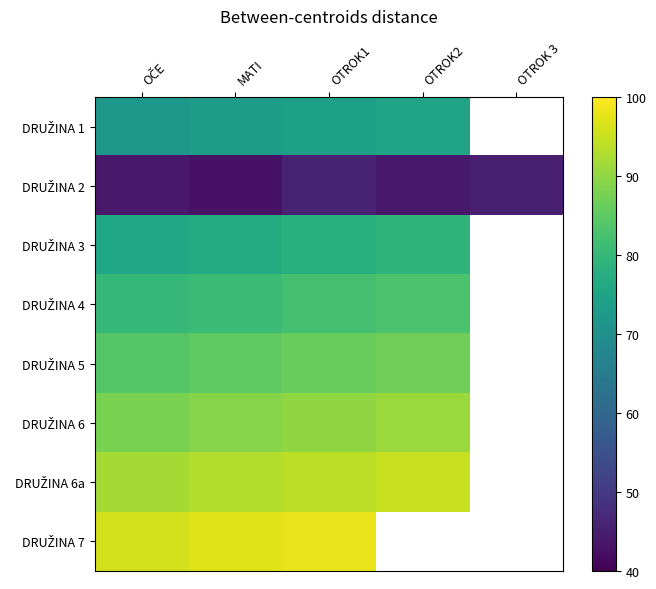

What is the difference between the highest and lowest values at OČE?

52.0